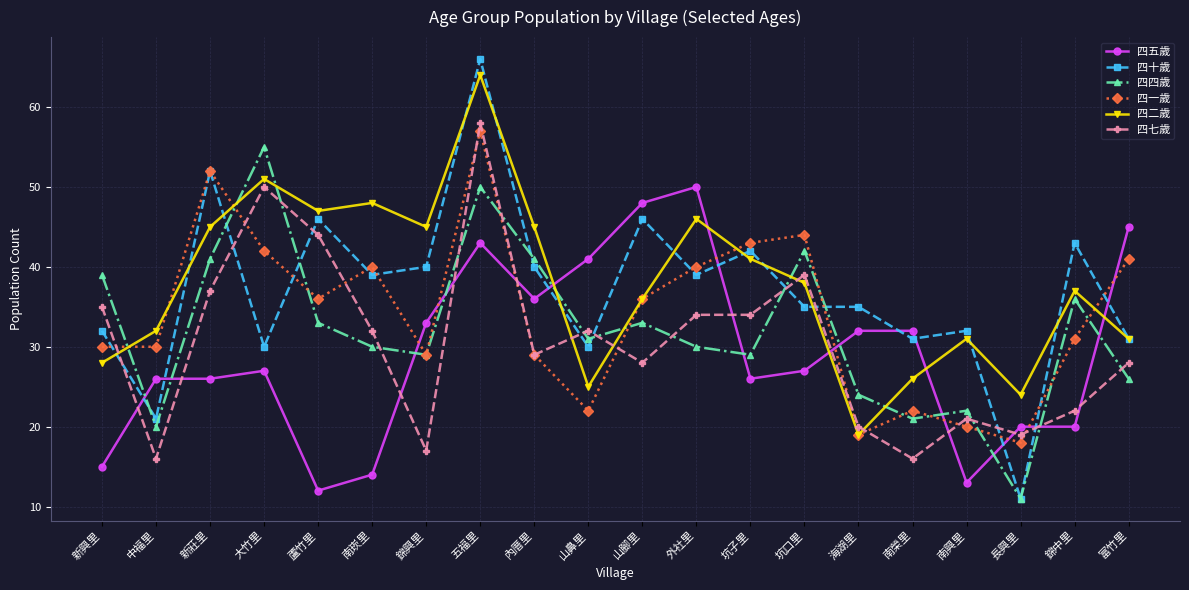

Is the value of 四五歲 at 大竹里 greater than the value of 四十歲 at 大竹里?

No